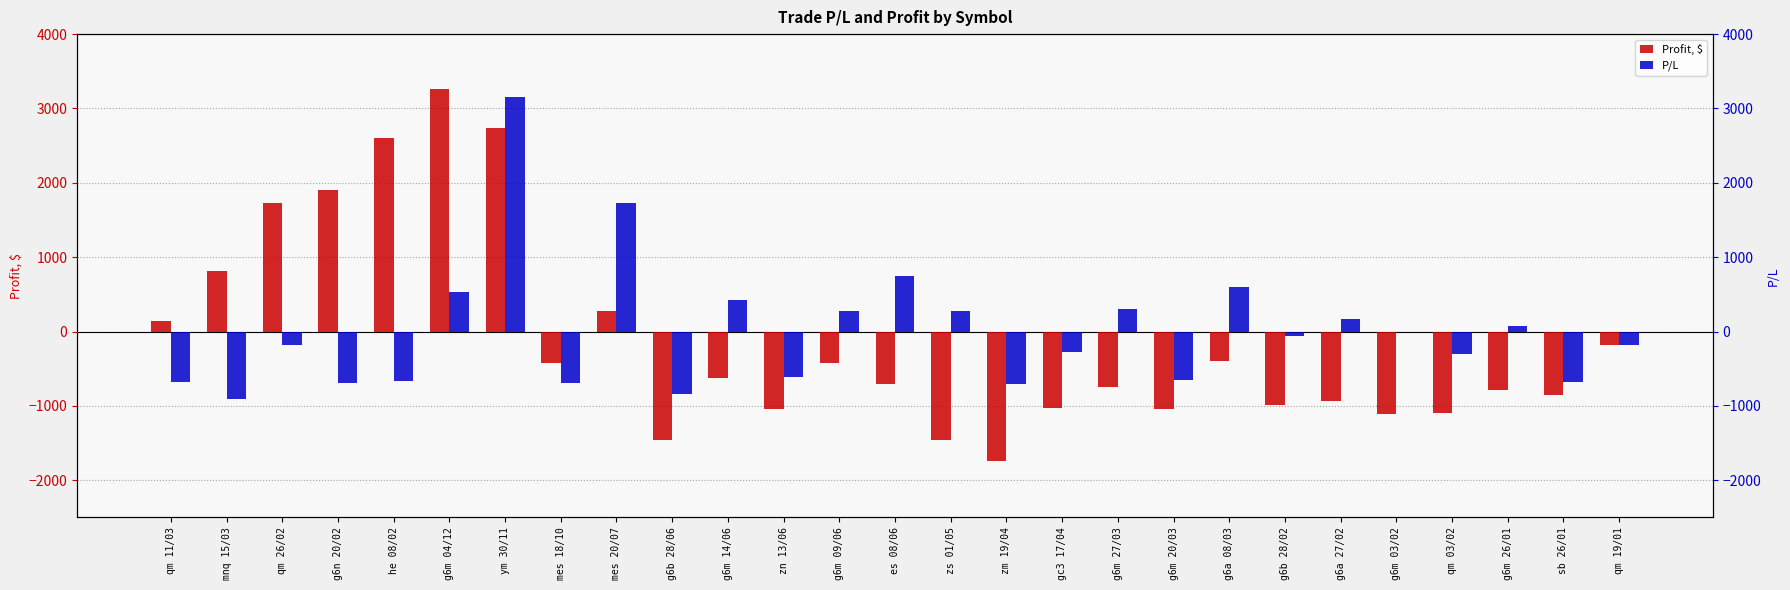

How many bars are there in total?

54